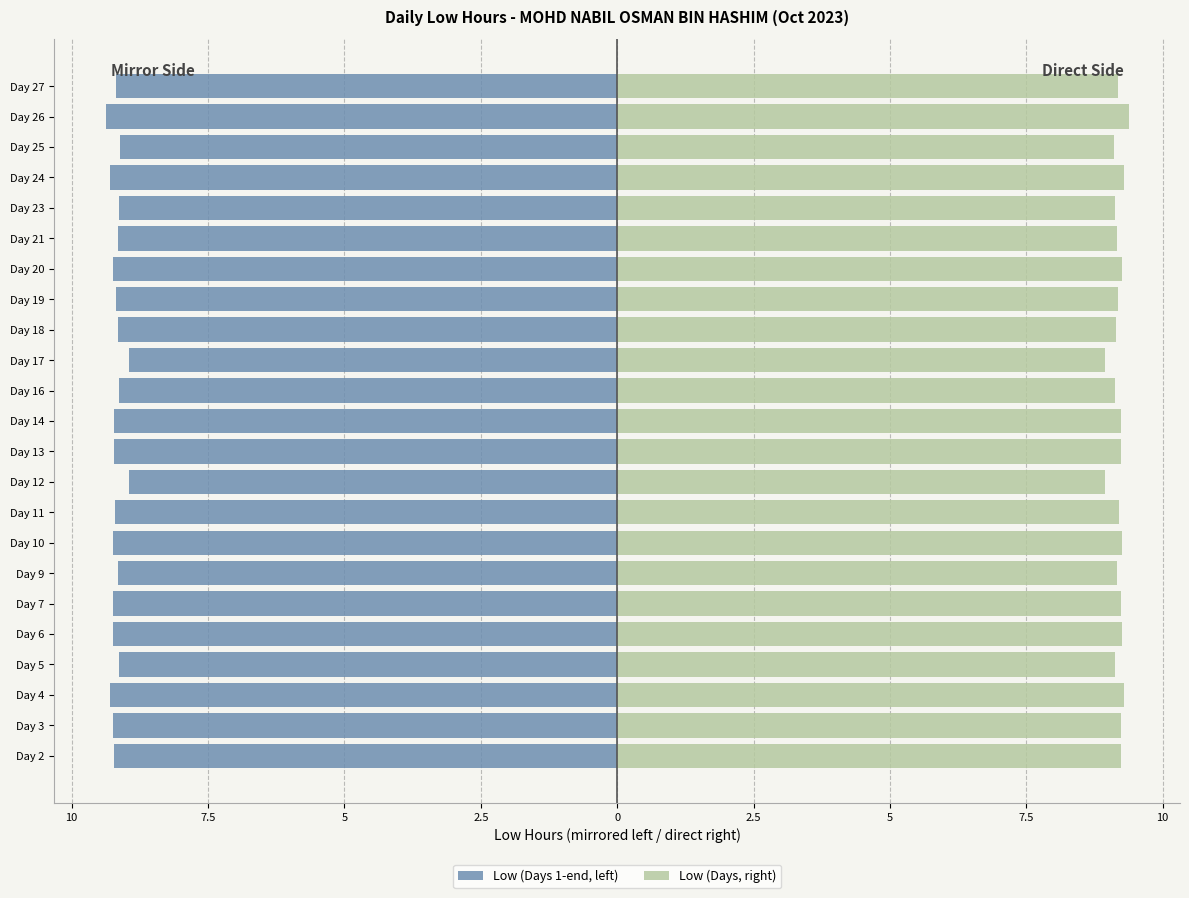

Is the value of Low (Days, right) at Day 3 greater than the value of Low (Days 1-end, left) at Day 14?

Yes